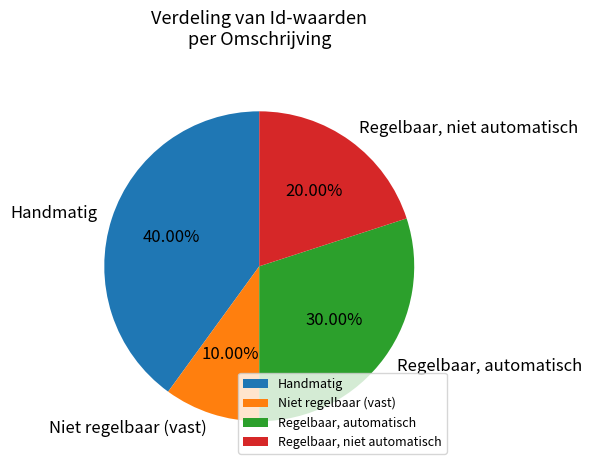

How many segments does this pie chart have?

4